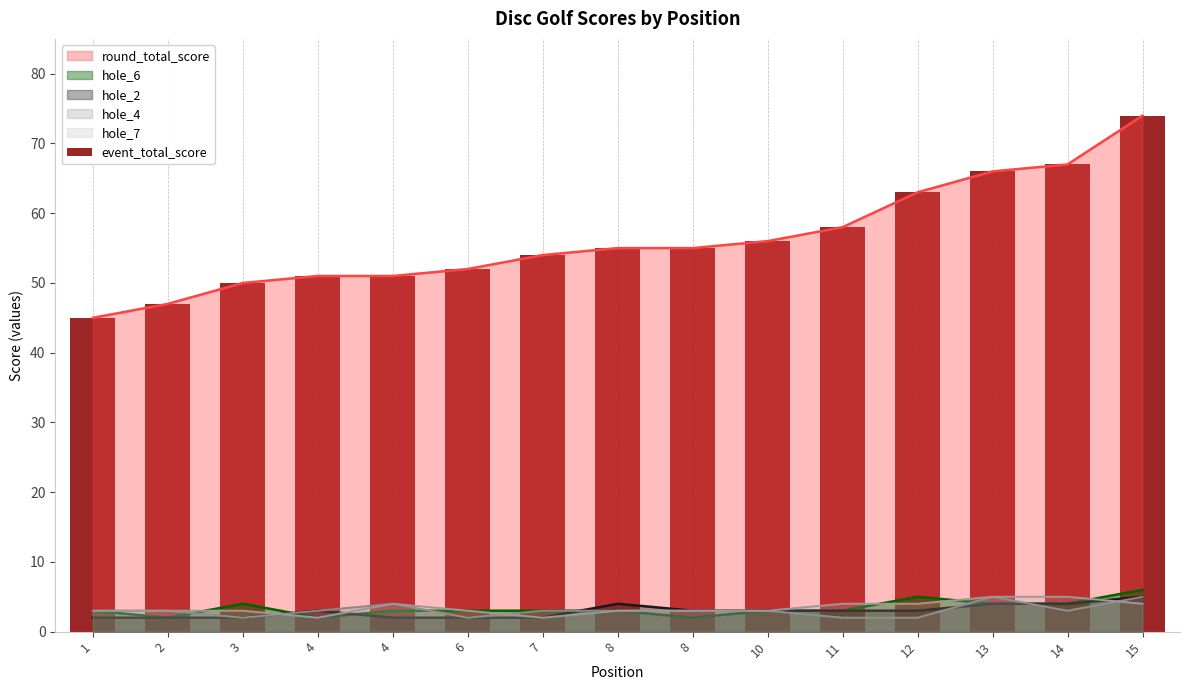

List the labels in order of value, smallest first.

1, 2, 3, 4, 4, 6, 7, 8, 8, 10, 11, 12, 13, 14, 15